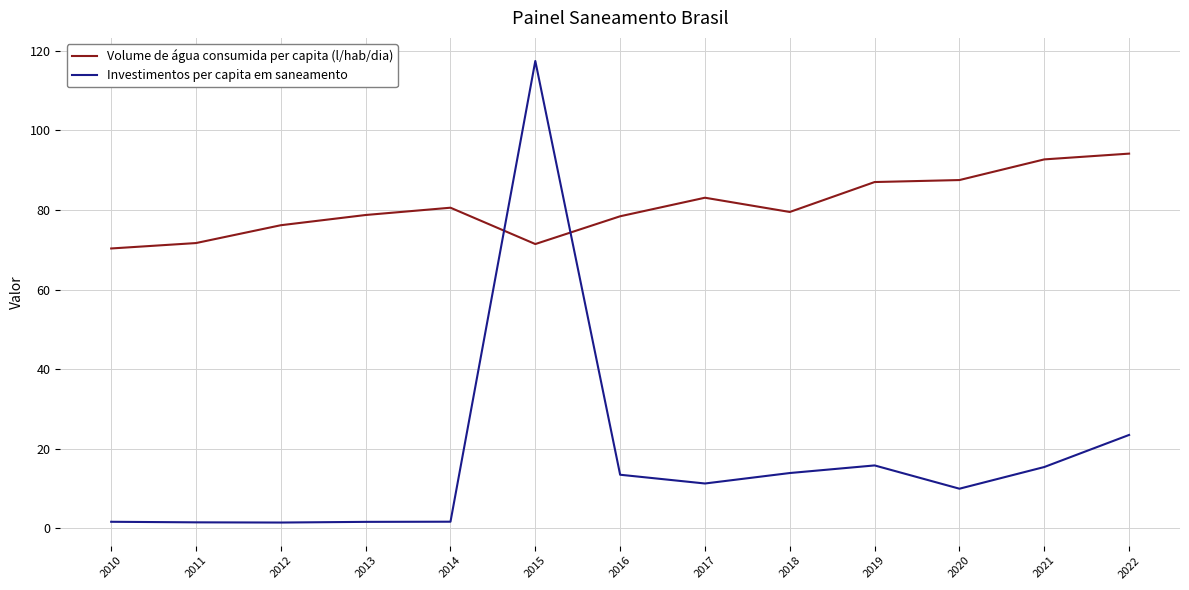

Is the value of Volume de água consumida per capita (l/hab/dia) at 2014 greater than the value of Investimentos per capita em saneamento at 2013?

Yes